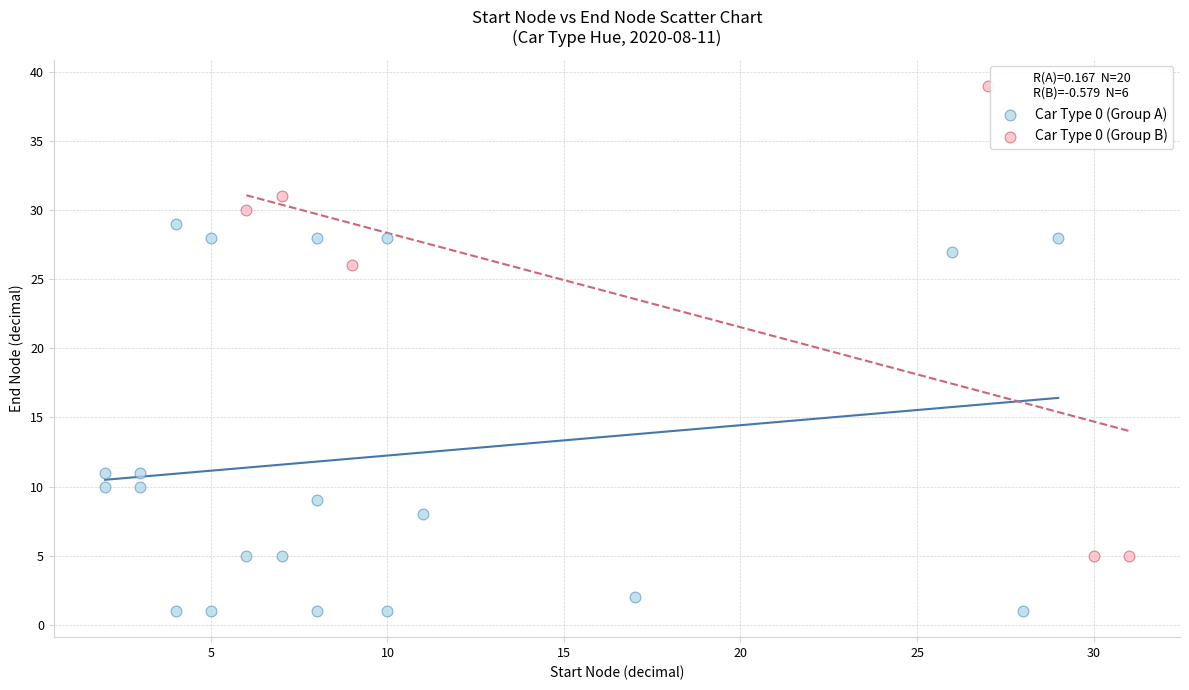

What are all the series names shown in the legend?

Car Type 0 (Group A), Car Type 0 (Group B)